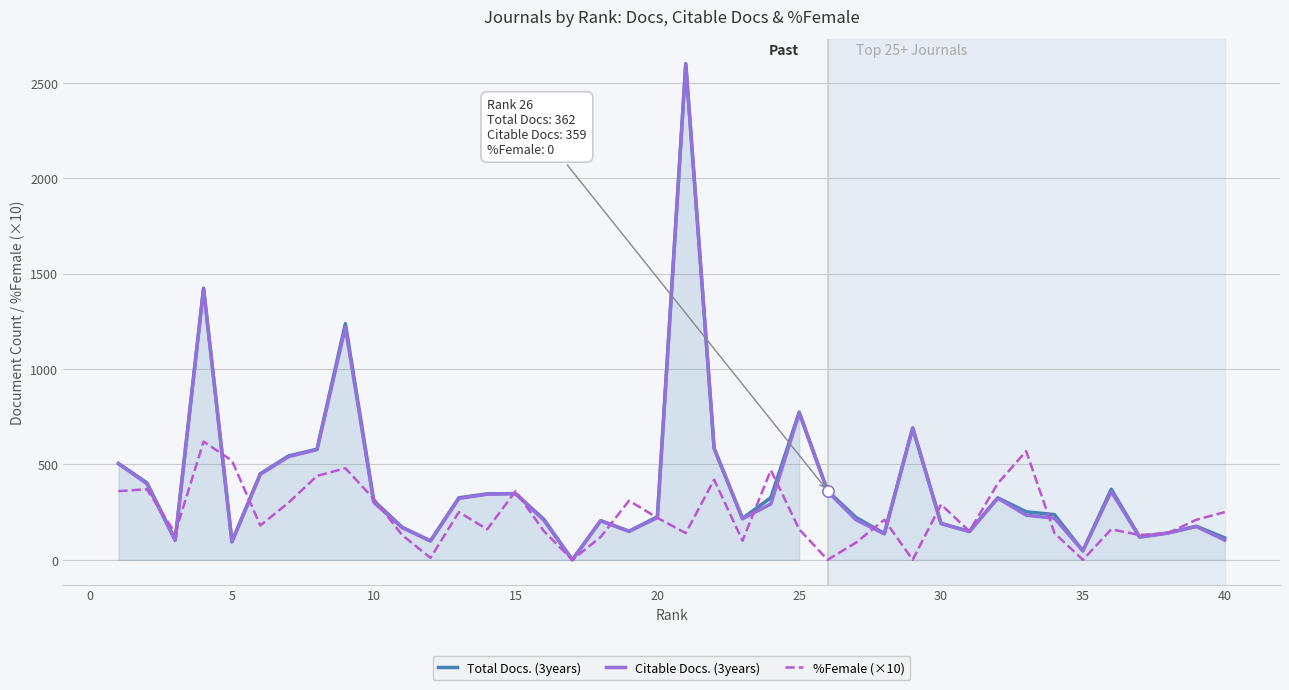

How many interior local peaks does the Total Docs. (3years) series have?

10